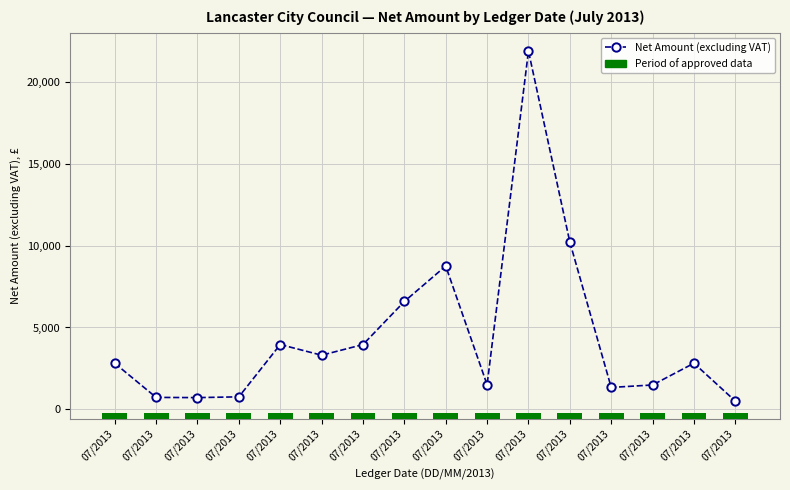

What is the smallest value displayed?

500.0